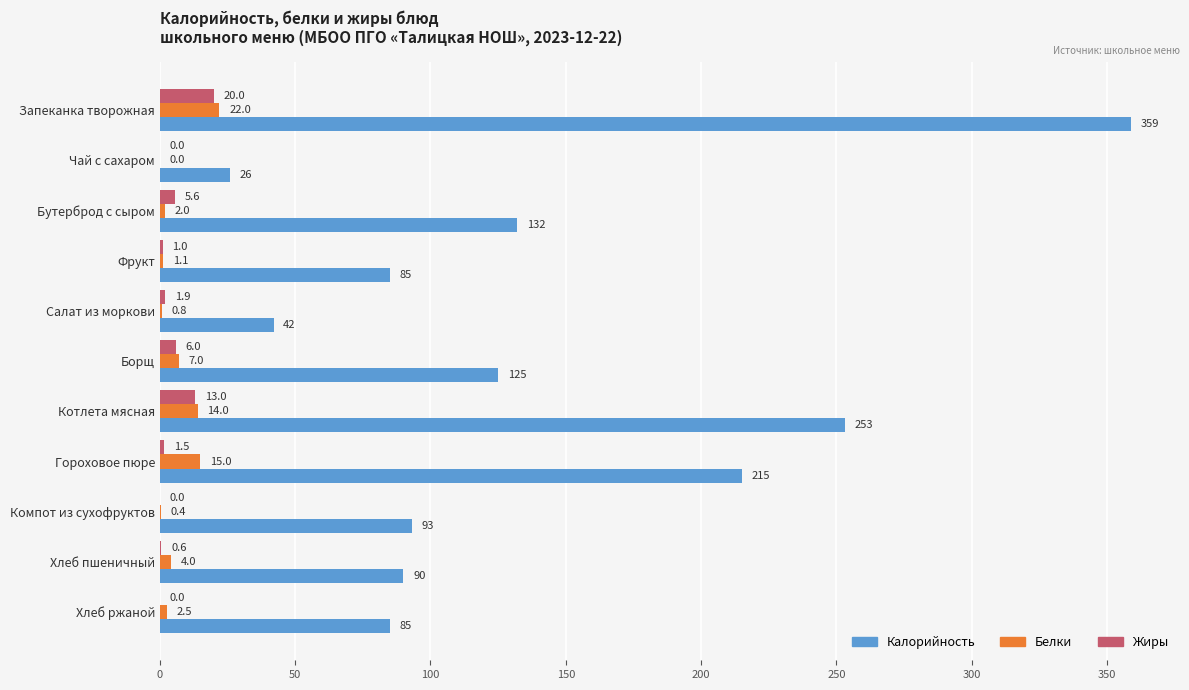

Is the value of Белки at Фрукт greater than the value of Жиры at Запеканка творожная?

No